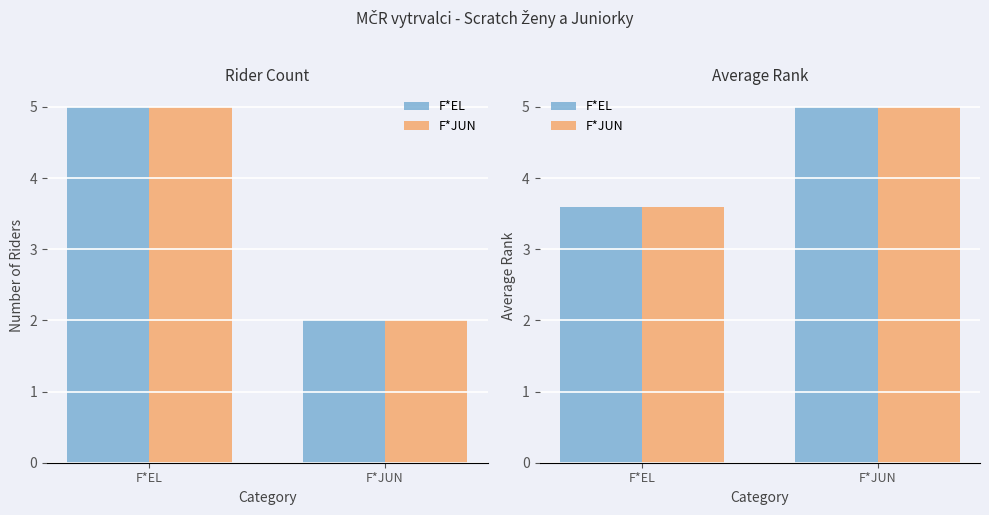

What is the difference between the maximum and minimum values in the F*JUN series?

1.4